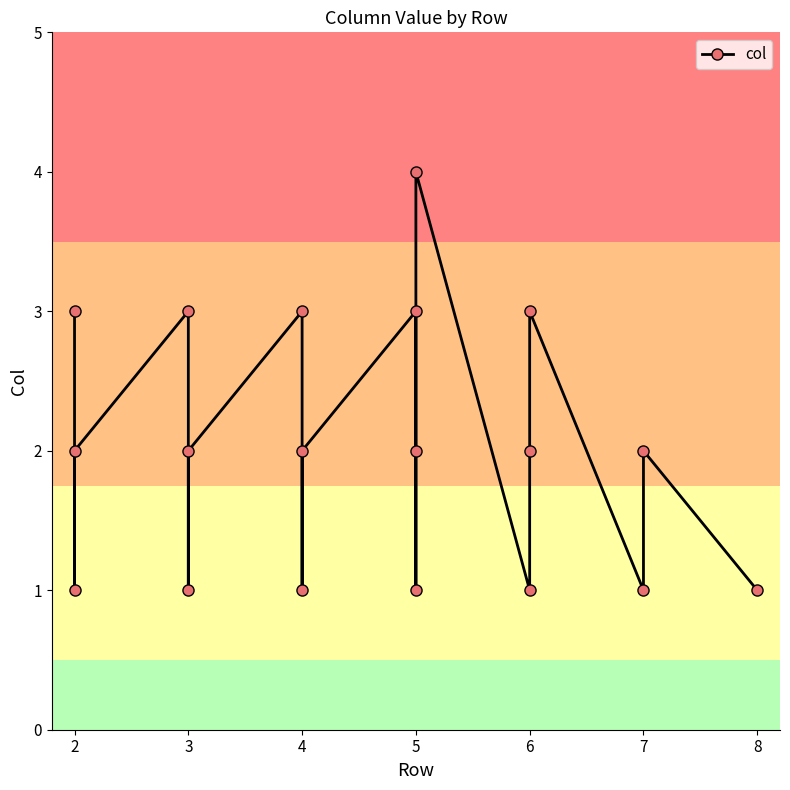

The value at 5 is 4. True or false?

False